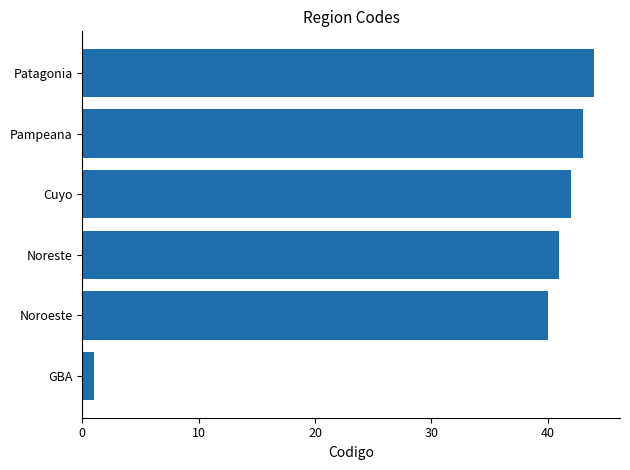

What is the ratio of the value at Noreste to the value at GBA?

41.0